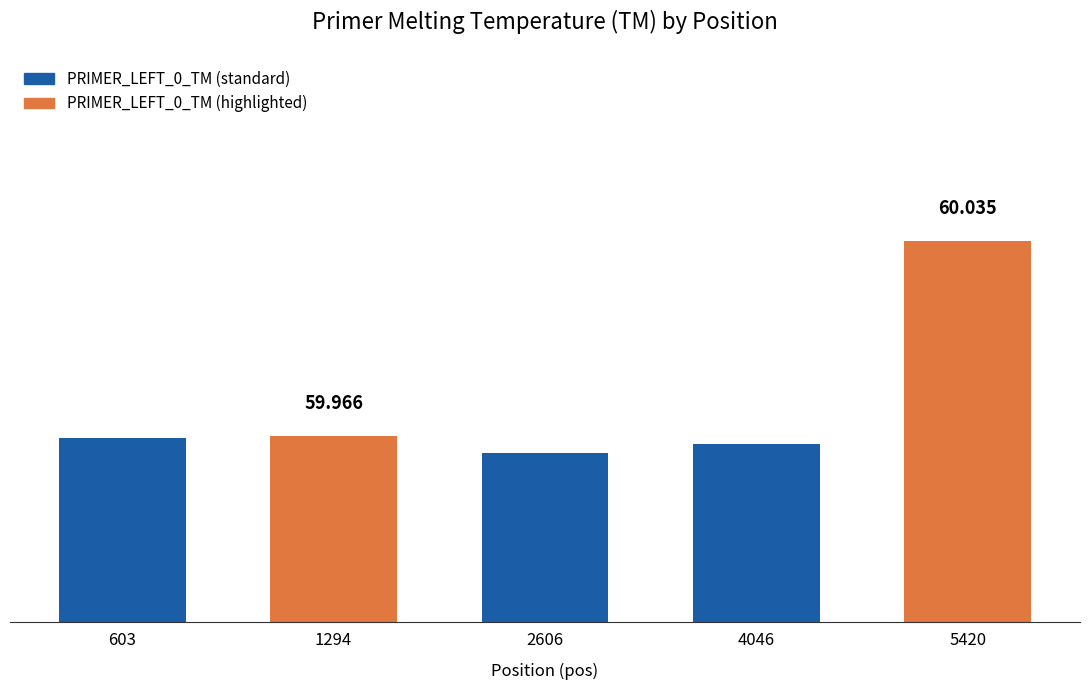

Reading left to right, extract all data points from this chart.

603=60.0	1294=60.0	2606=60.0	4046=60.0	5420=60.0